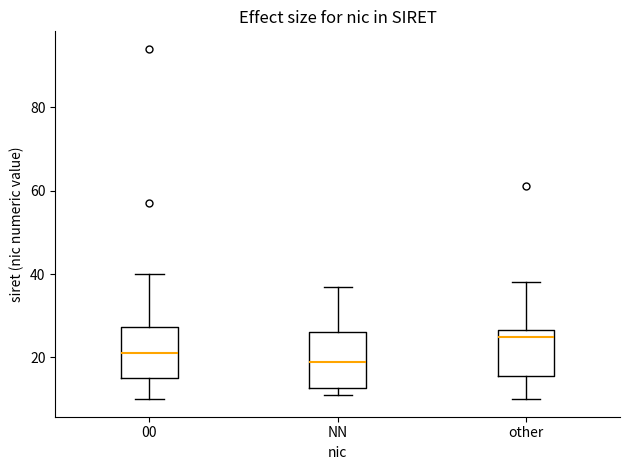

Reading left to right, read every box against the y-axis: the position of its median line, the range the box covers, and the ends of its whiskers. The values are not printed on the chart, so give them approximately, as read against the axis.

00: median 22, box 16 to 28, whiskers 10 to 40
NN: median 20, box 12 to 26, whiskers 12 (just below the box's lower edge) to 38
other: median 26 (just below the box's upper edge), box 16 to 26, whiskers 10 to 38